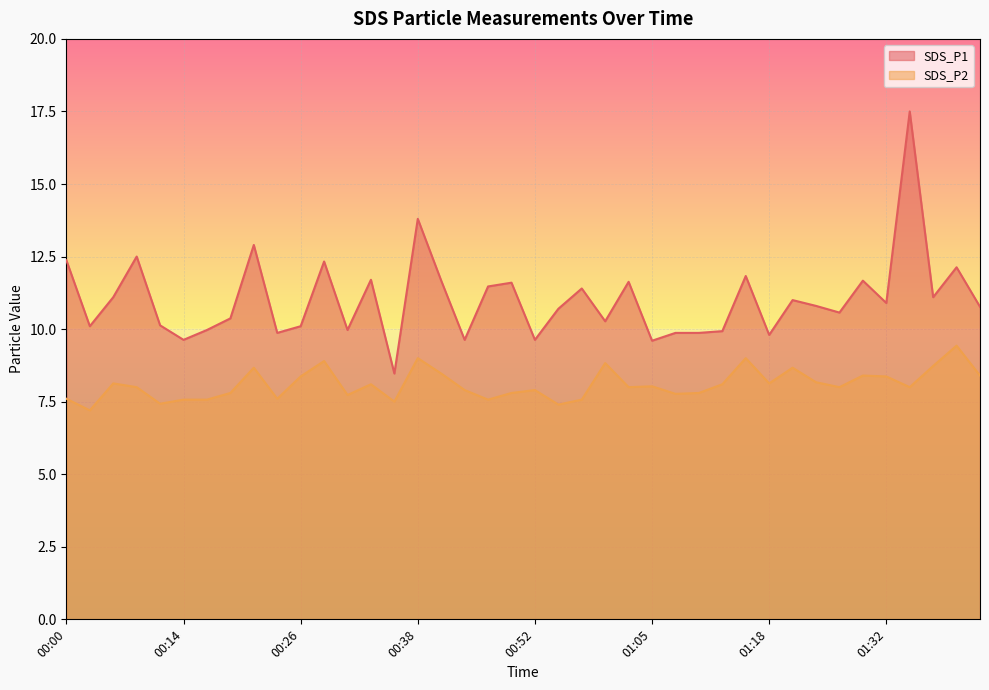

What is the label of the 26th point from the right?

00:36